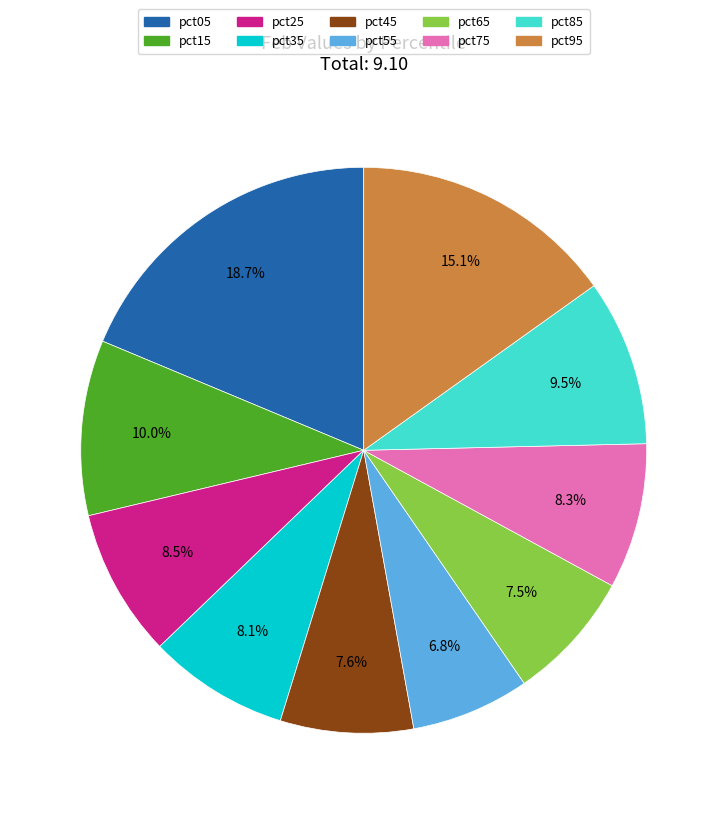

Count the number of slices in the pie.

10